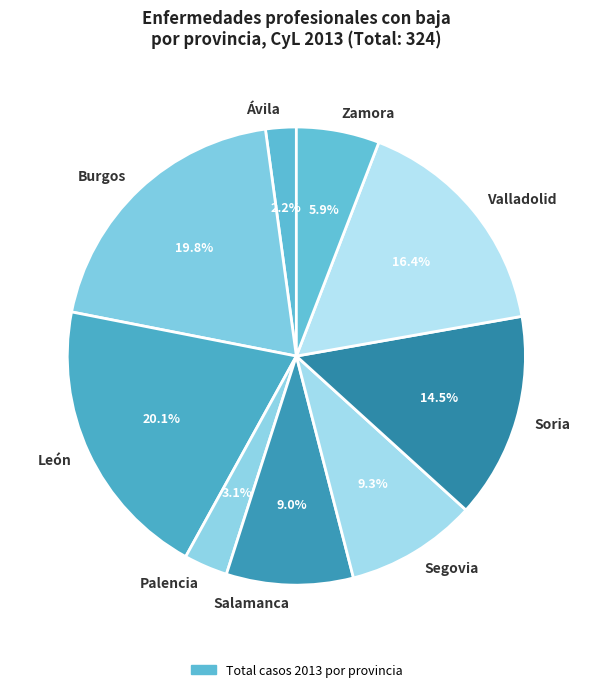

What portion of the pie excludes Zamora?

94.1%